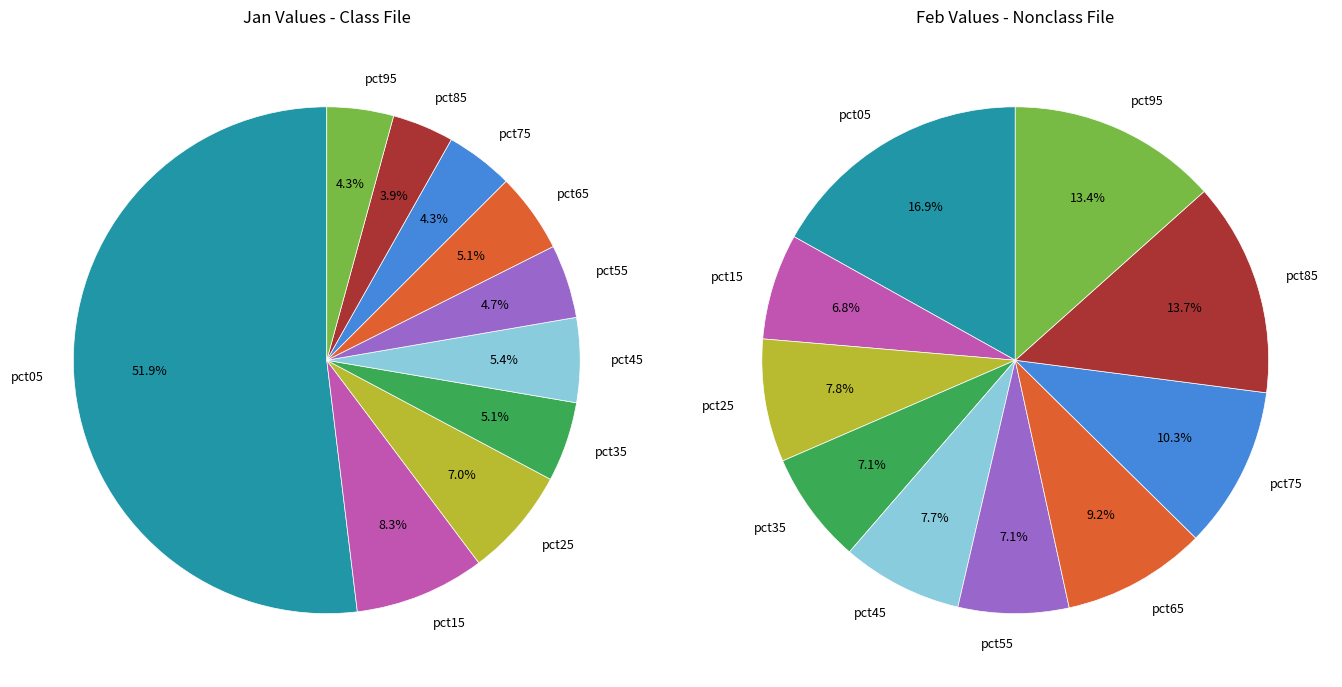

To the nearest percent, what is the average slice percentage?

10%